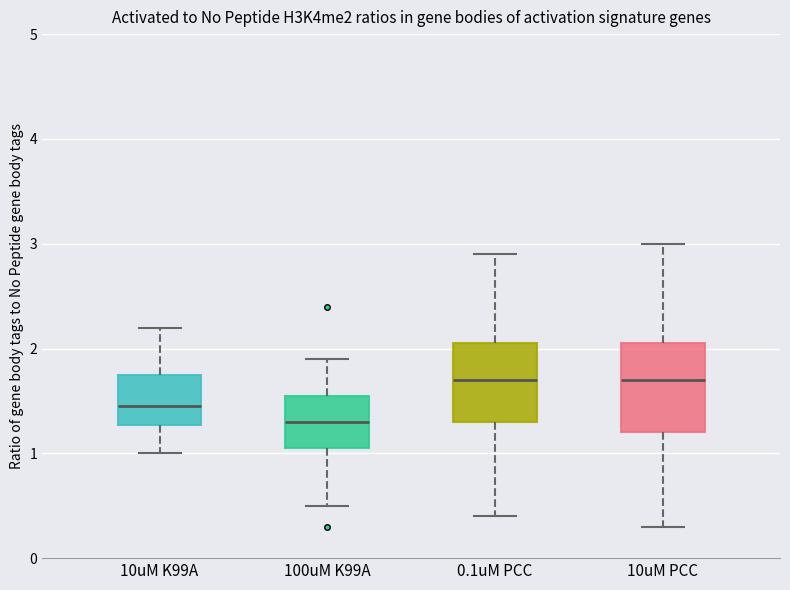

Where does the upper whisker of the box for 10uM K99A end on the y-axis? The values are not printed on the chart, so give them approximately, as read against the axis.

2.2